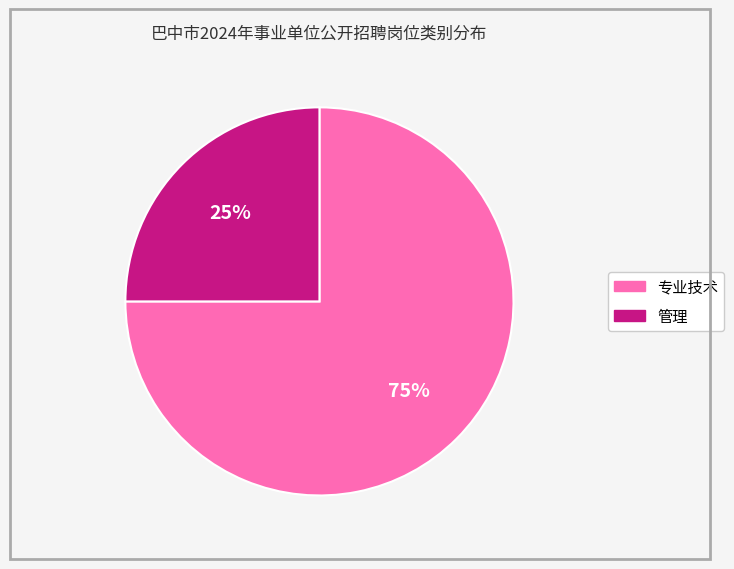

True or false: 专业技术 accounts for 75% of the total.

True